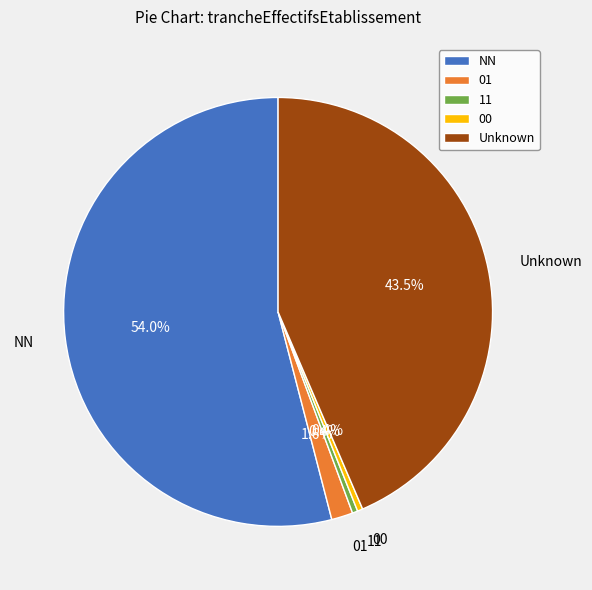

Which slice is the largest?

NN